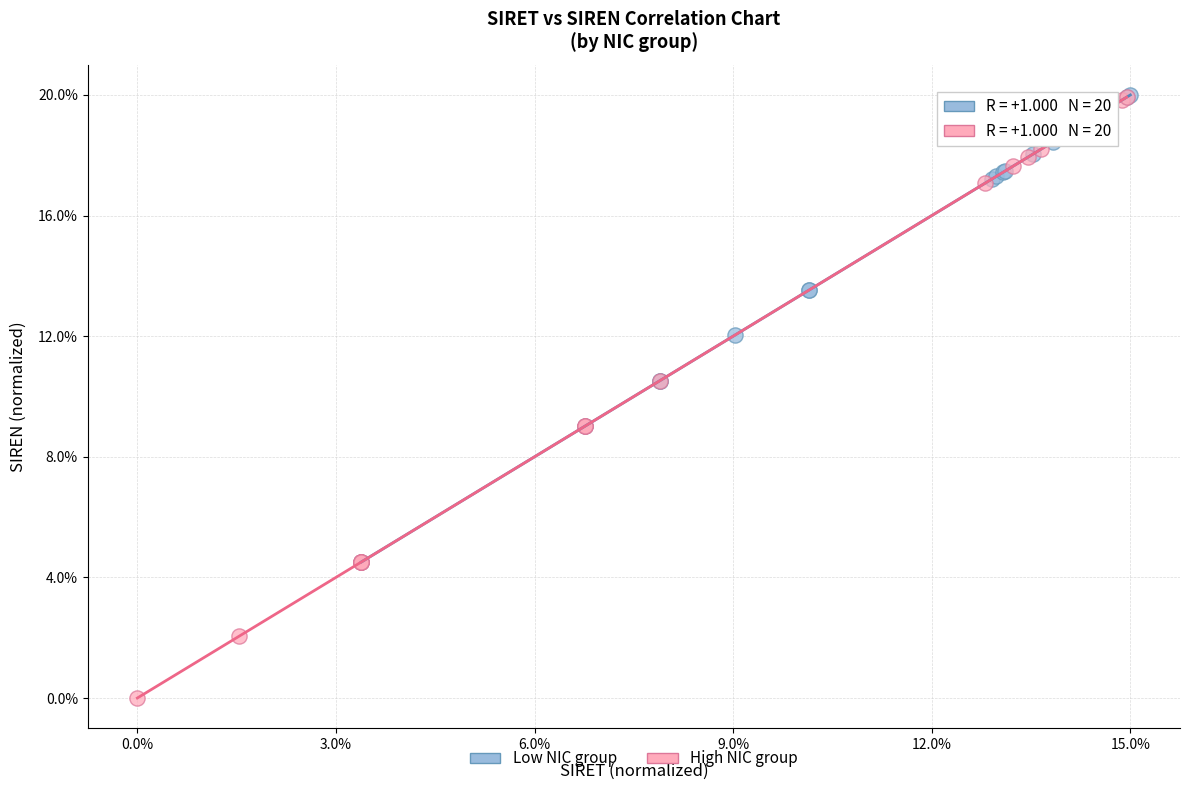

What are all the series names shown in the legend?

Low NIC group, High NIC group